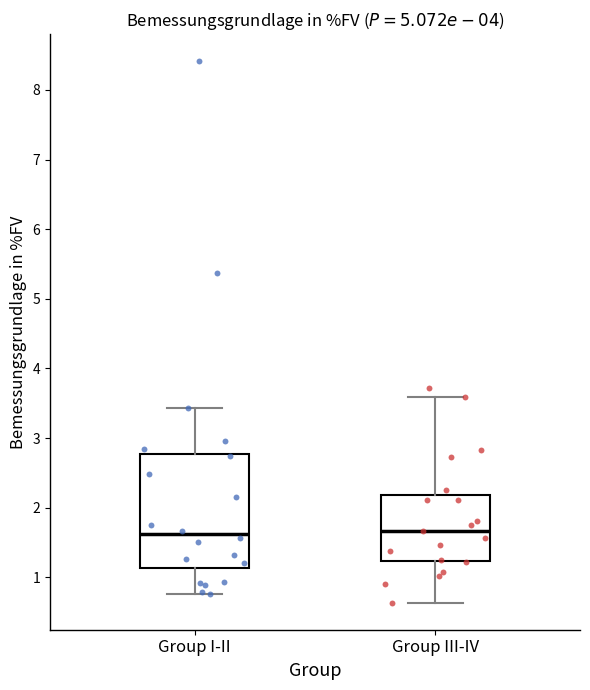

Reading left to right, transcribe this box plot: for each box, give where its median line is, the range the box spans, and where its two whiskers end, as read against the y-axis. The values are not printed on the chart, so give them approximately, as read against the axis.

Group I-II: median 1.6, box 1.1 to 2.8, whiskers 0.8 to 3.4
Group III-IV: median 1.7, box 1.2 to 2.2, whiskers 0.6 to 3.6